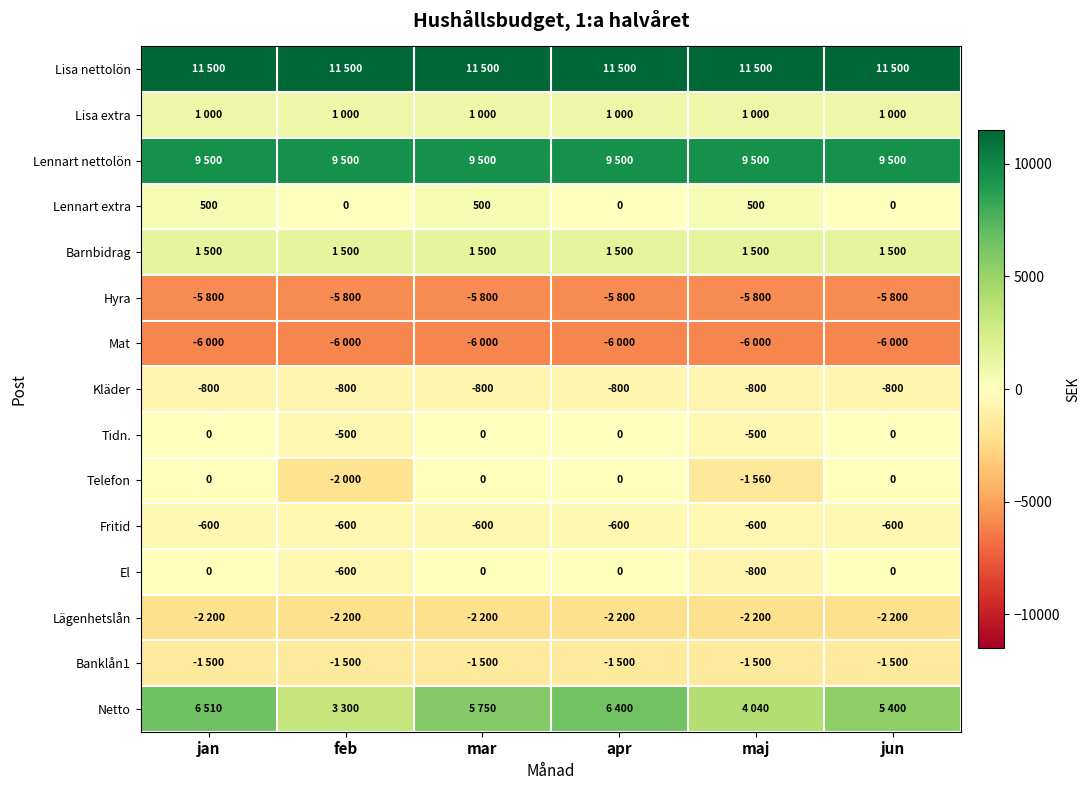

What is the minimum value for Fritid?

-600